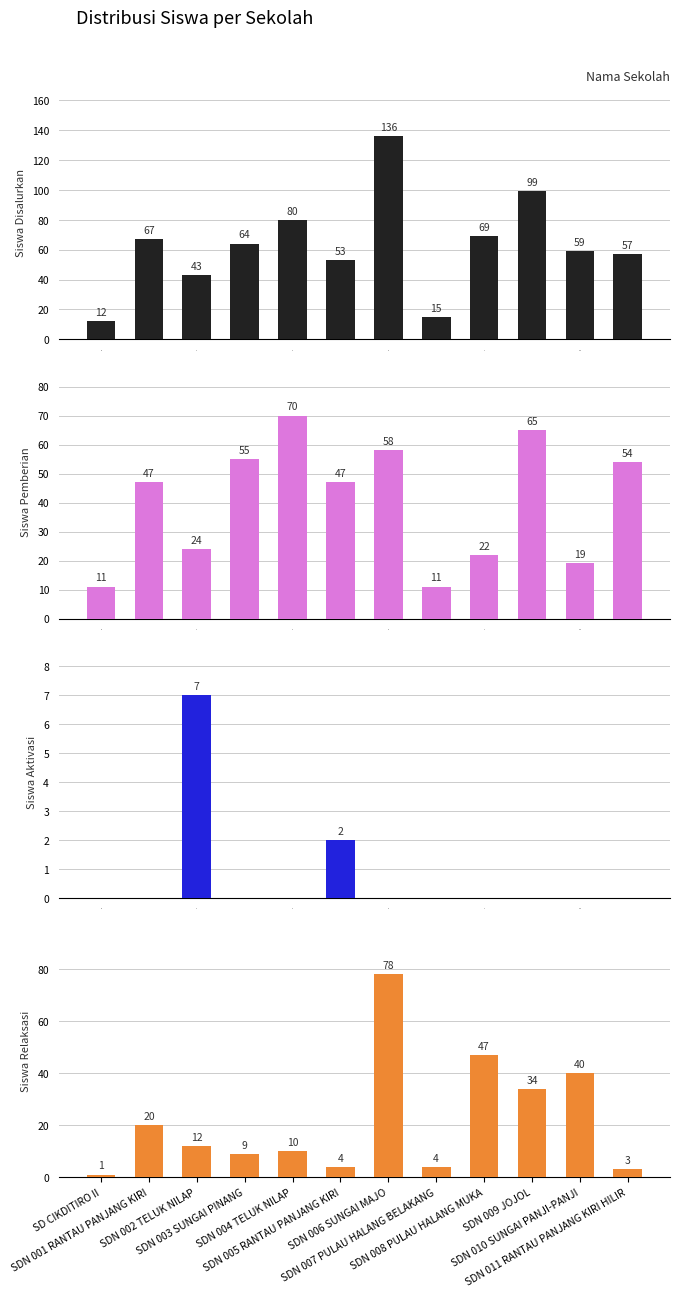

Does the chart contain any negative values?

No